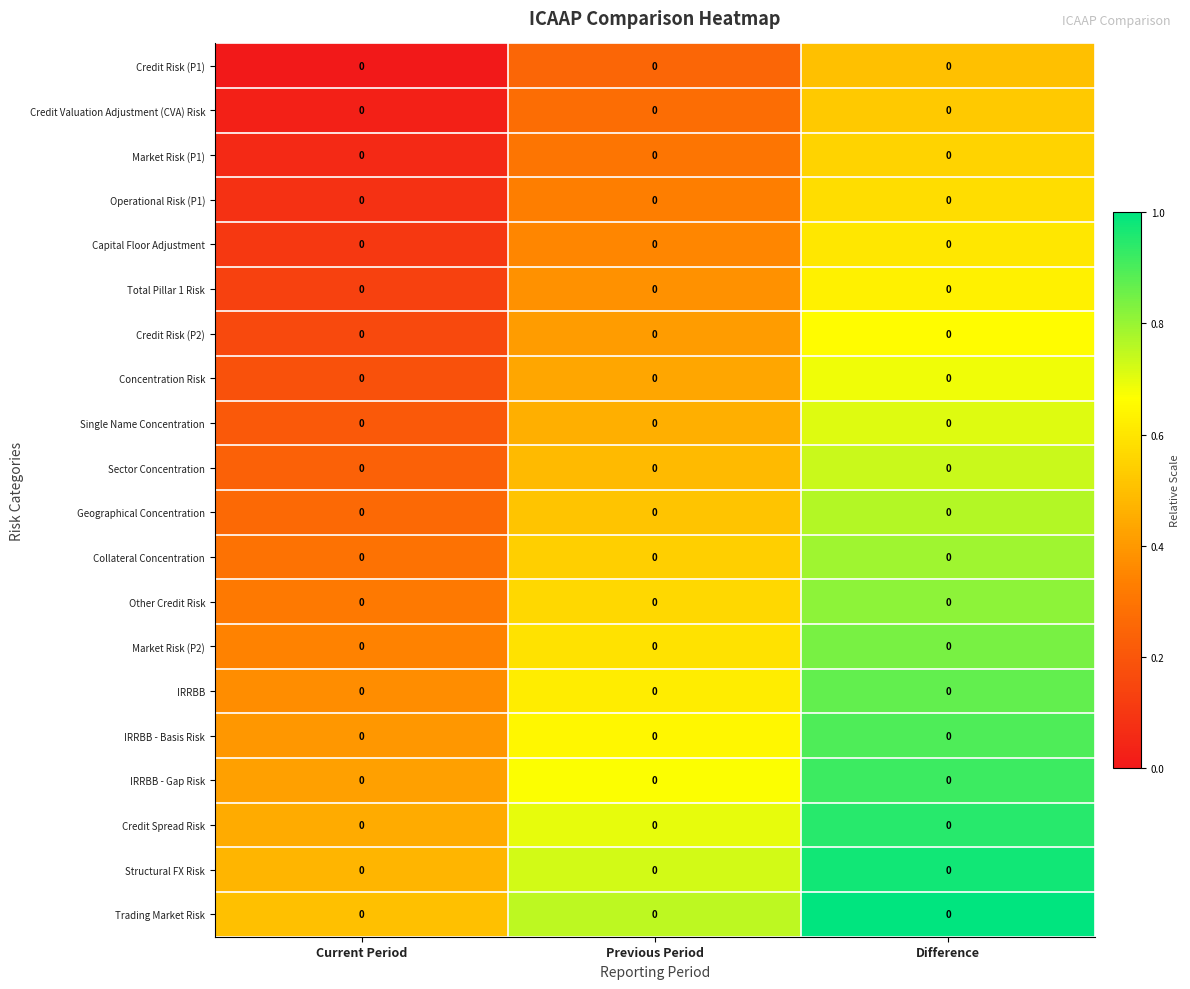

How many categories are shown in the chart?

3